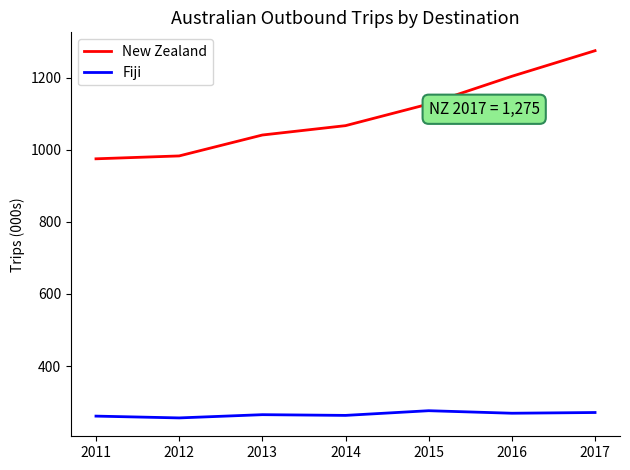

List the series in order of their overall mean, highest first.

New Zealand, Fiji